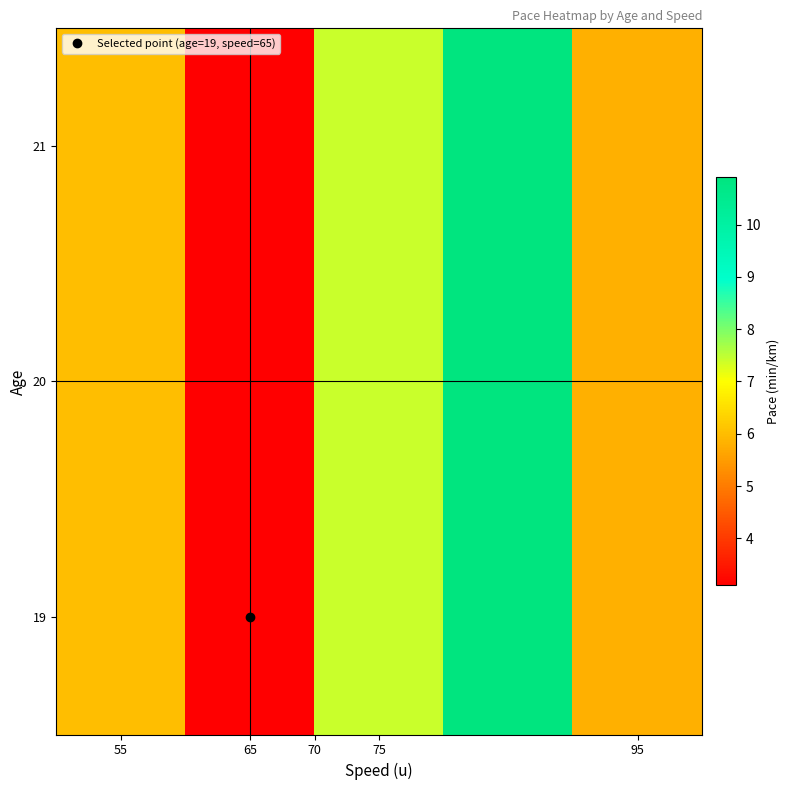

Reading right to left, what are all the values shown in this chart?

19: 5.8	10.9	7.4	3.1	6.0
20: 5.8	10.9	7.4	3.1	6.0
21: 5.8	10.9	7.4	3.1	6.0